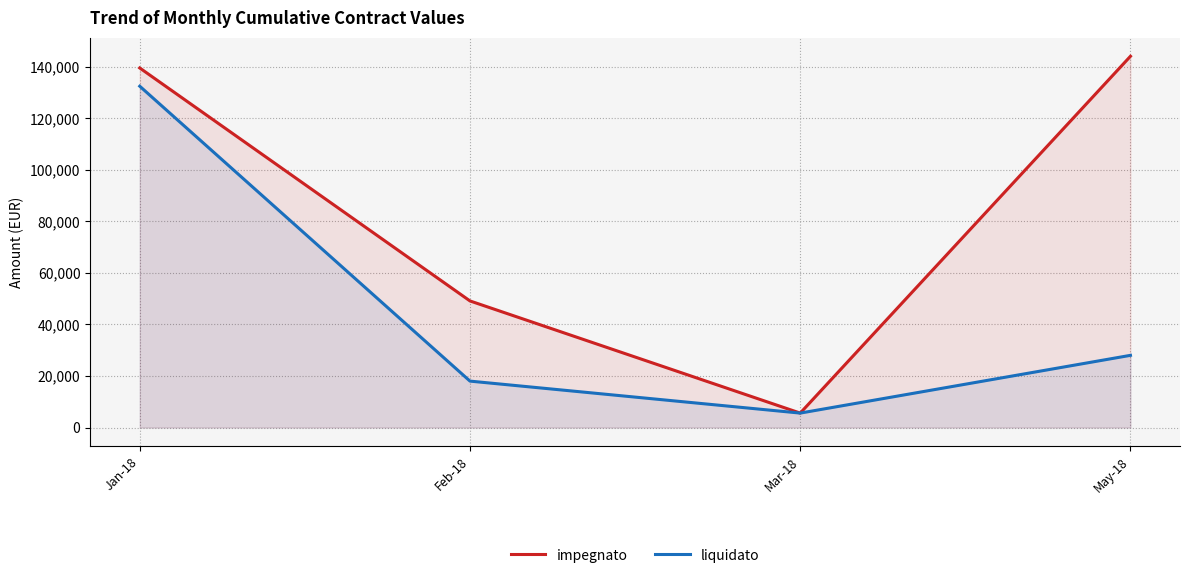

Reading left to right, what are all the values shown in this chart?

impegnato: Jan-18=139445.7	Feb-18=49094.8	Mar-18=5600.0	May-18=144000.0
liquidato: Jan-18=132376.5	Feb-18=18002.8	Mar-18=5600.0	May-18=28000.0